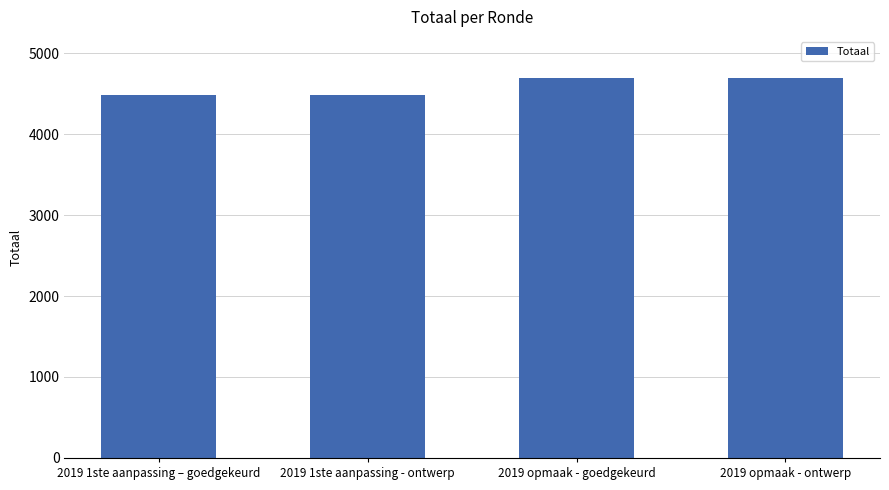

True or false: the data shows 1240 at 2019 opmaak - ontwerp.

False